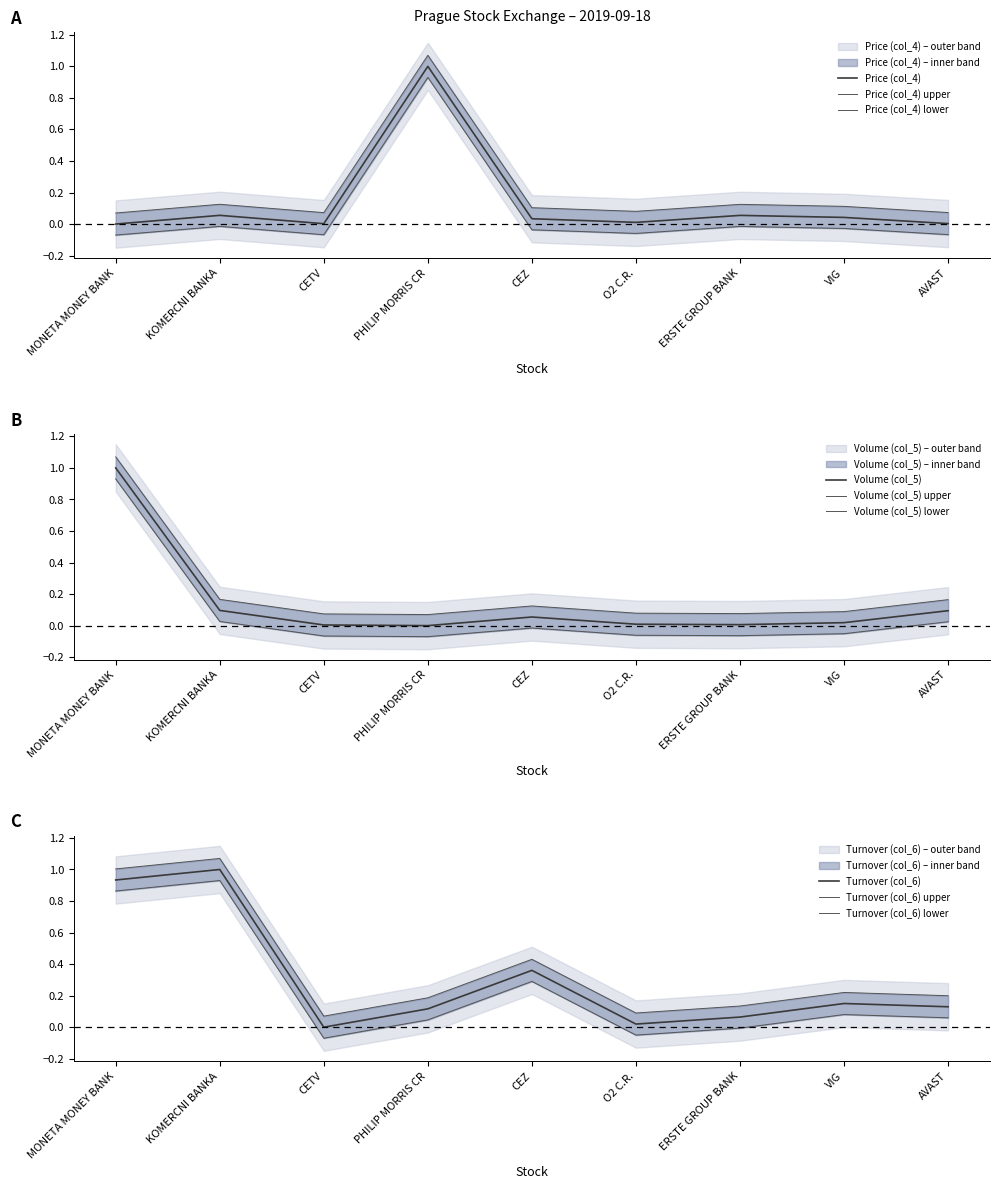

True or false: Turnover (col_6) has more than 1 points higher than both neighbors.

True